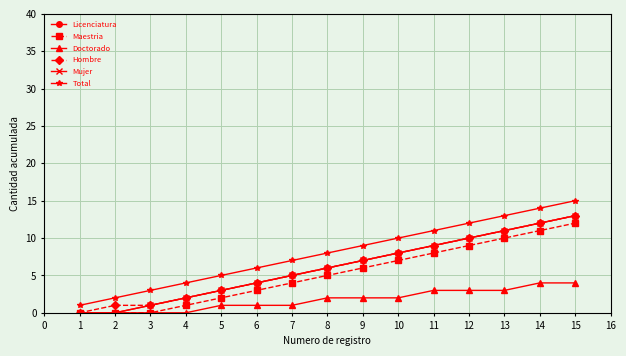

True or false: Hombre and Maestria intersect in this chart.

False